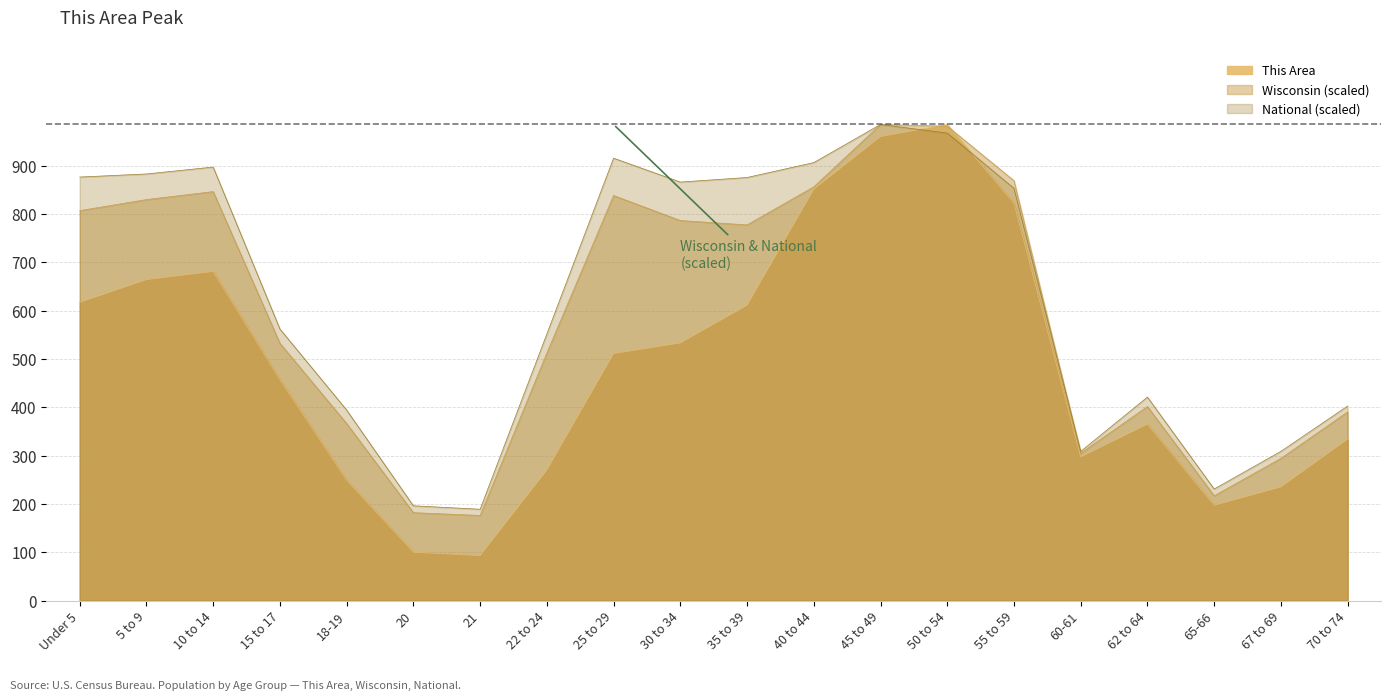

How many intersections are there between National and This Area?

2